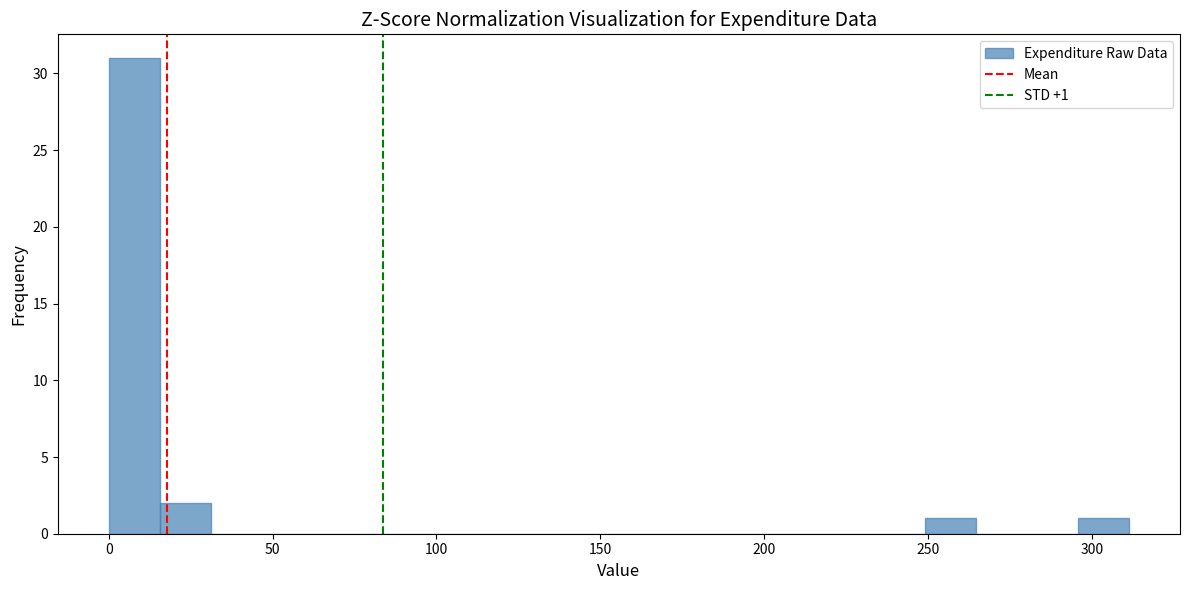

Read against the x-axis, roughly where is the centre of the tallest bar?

10